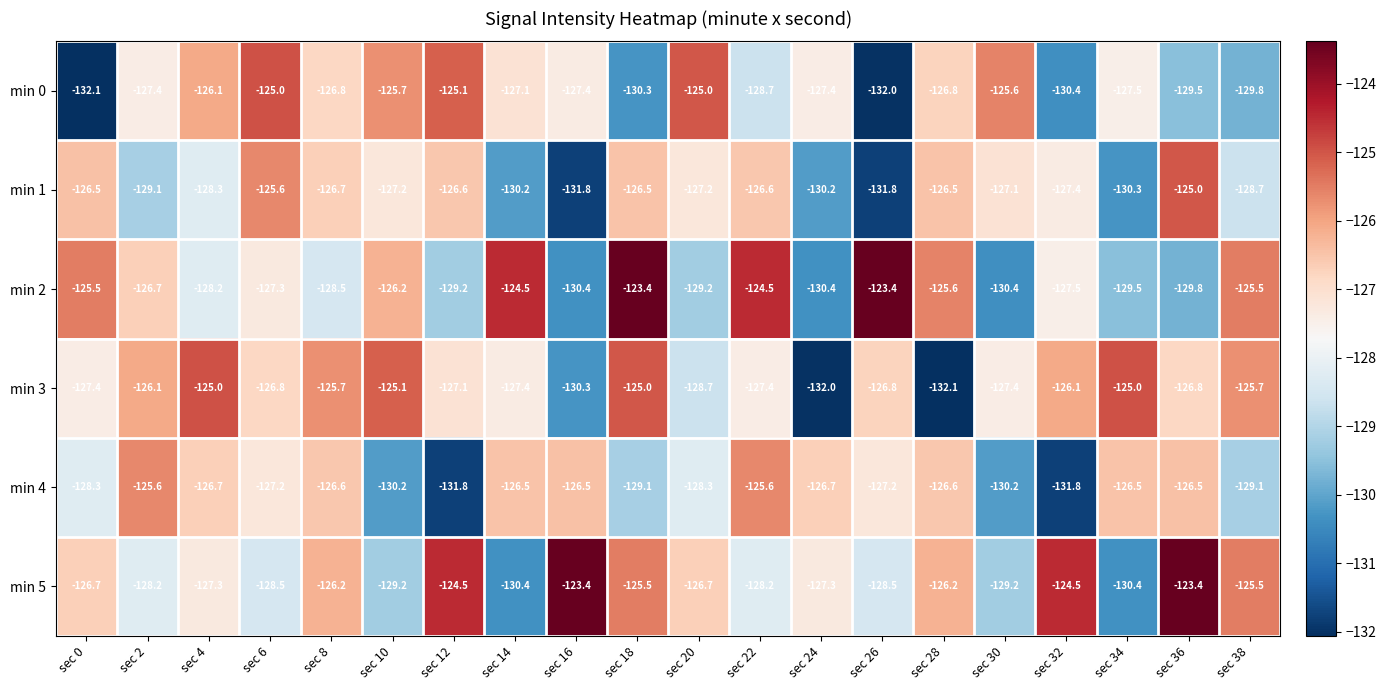

Which series changed the most between sec 2 and sec 10?

min 4